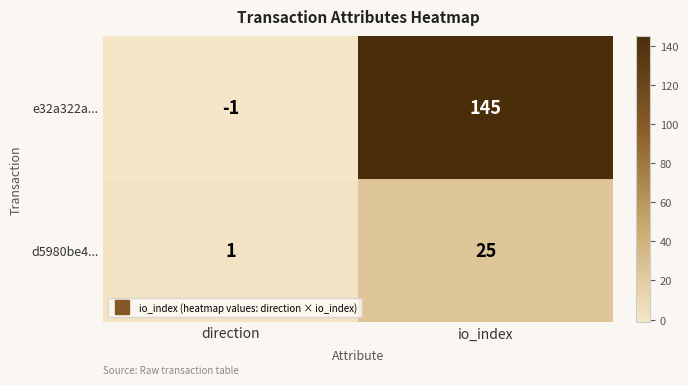

Reading right to left, what are all the values shown in this chart?

e32a322a...: 145	-1
d5980be4...: 25	1